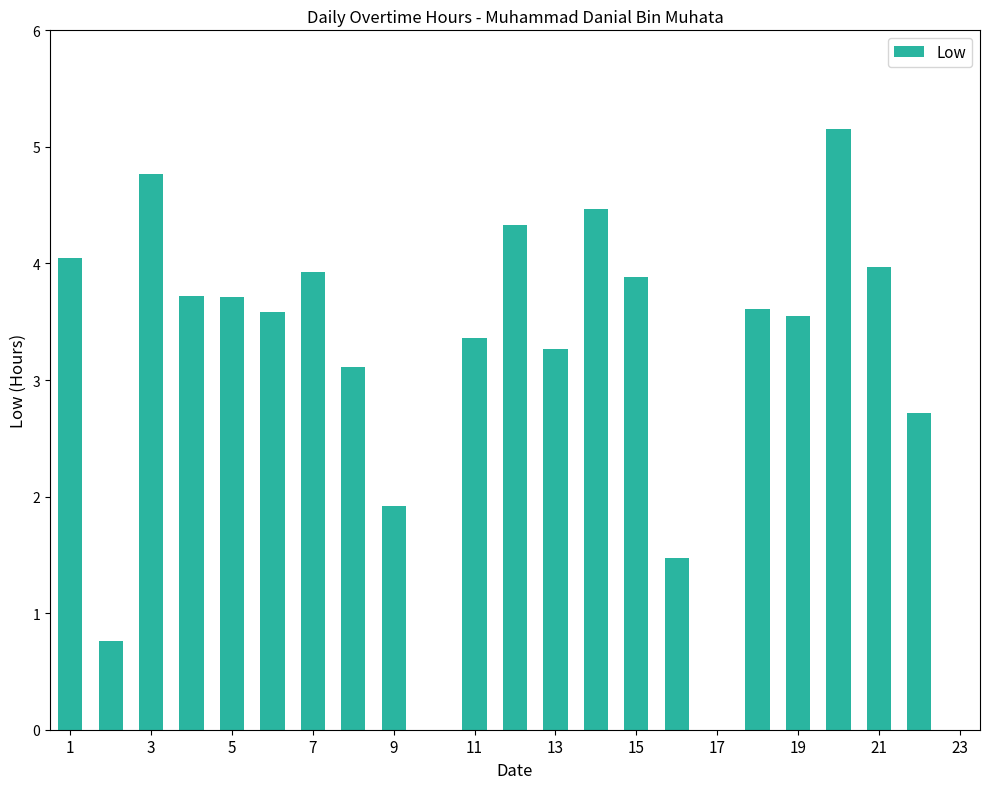

What is the sum of all values?

69.3